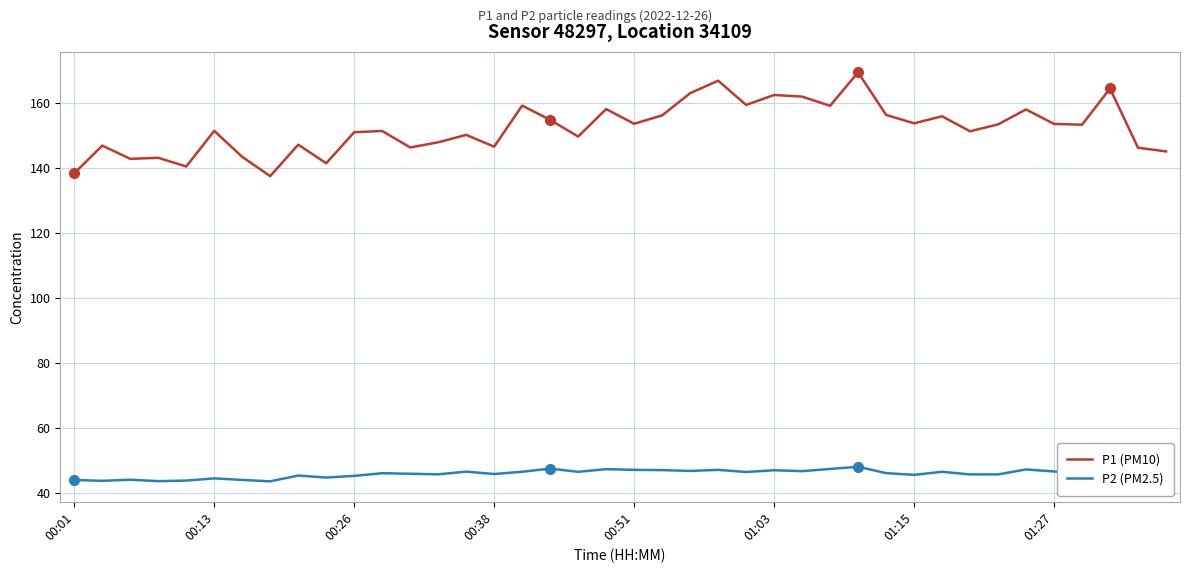

True or false: P1 (PM10) and P2 (PM2.5) intersect in this chart.

False